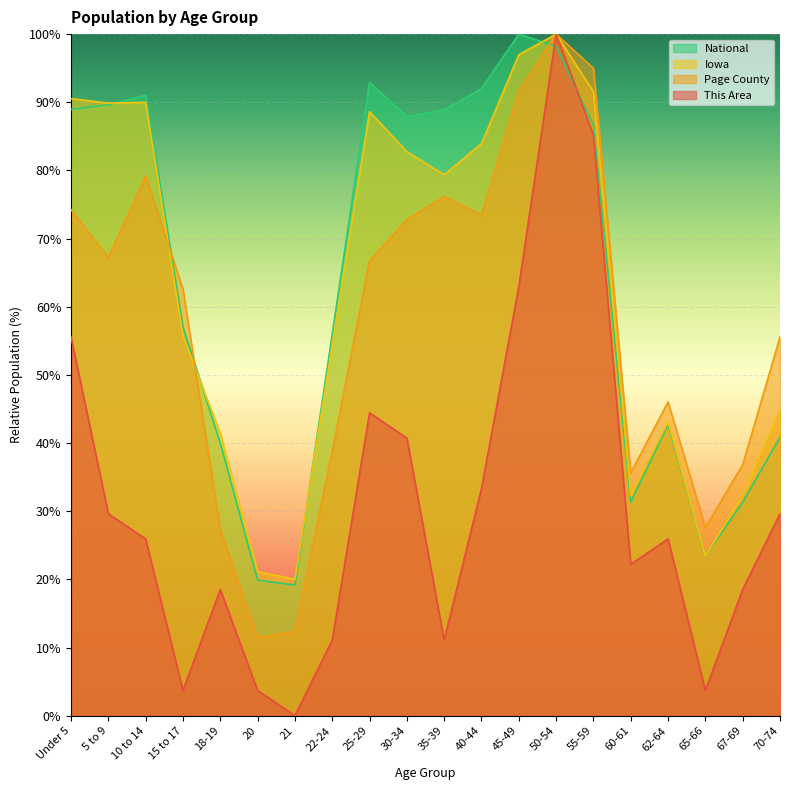

At which label does This Area first exceed 25?

Under 5